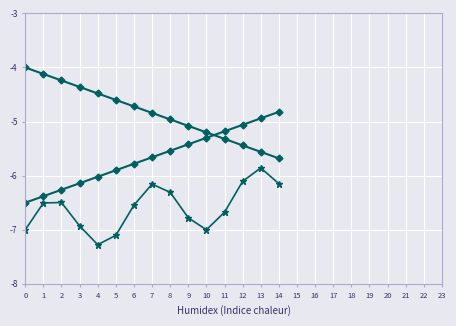

How many distinct data groups are displayed?

3